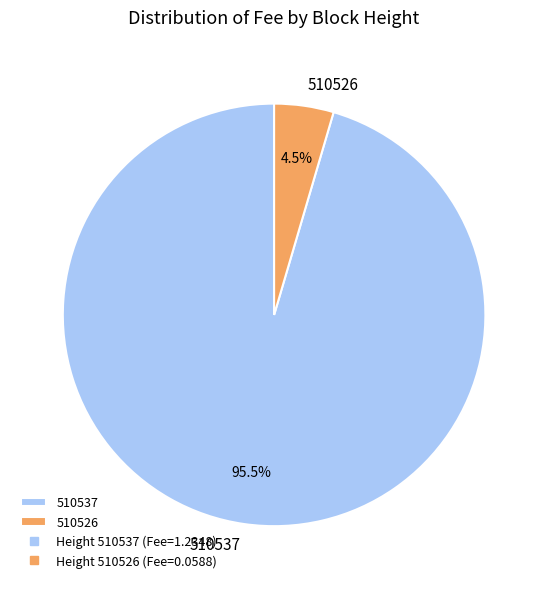

Rank the categories by value from highest to lowest.

510537, 510526